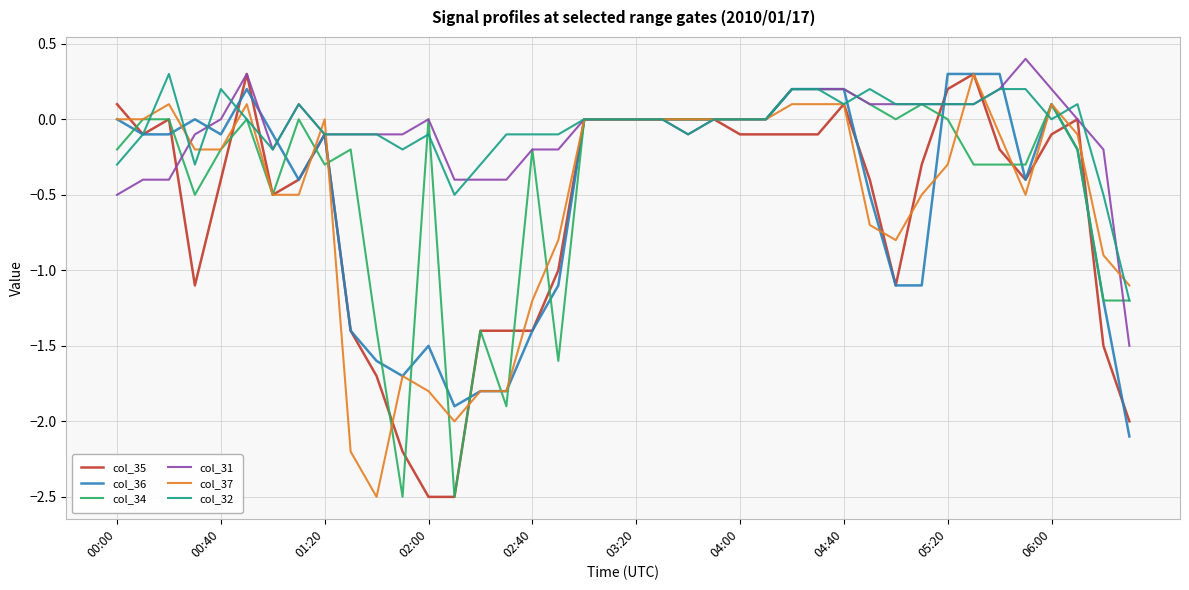

What is the minimum value for col_37?

-2.5